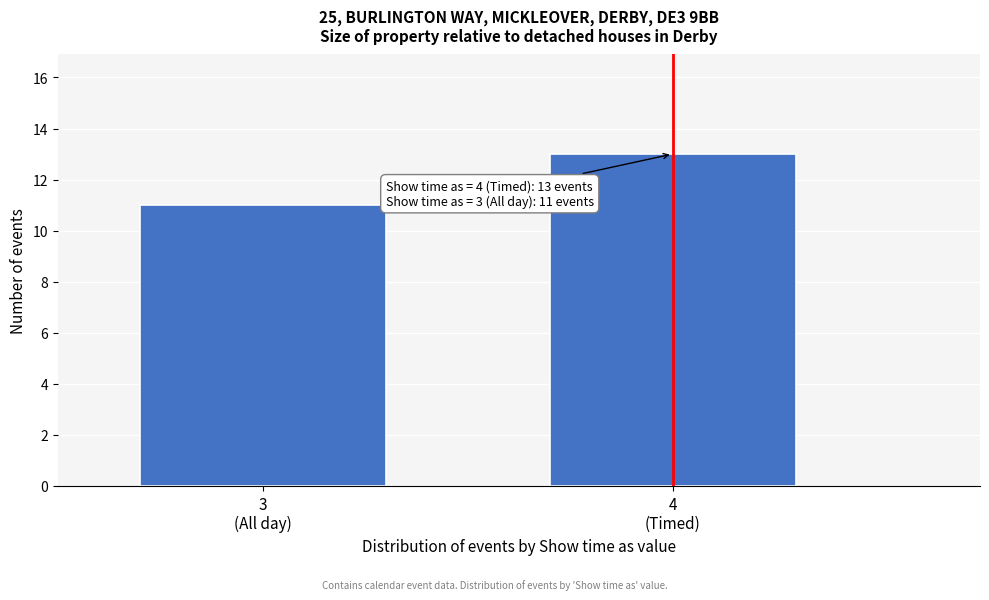

Reading right to left, extract all data points from this chart.

13	11